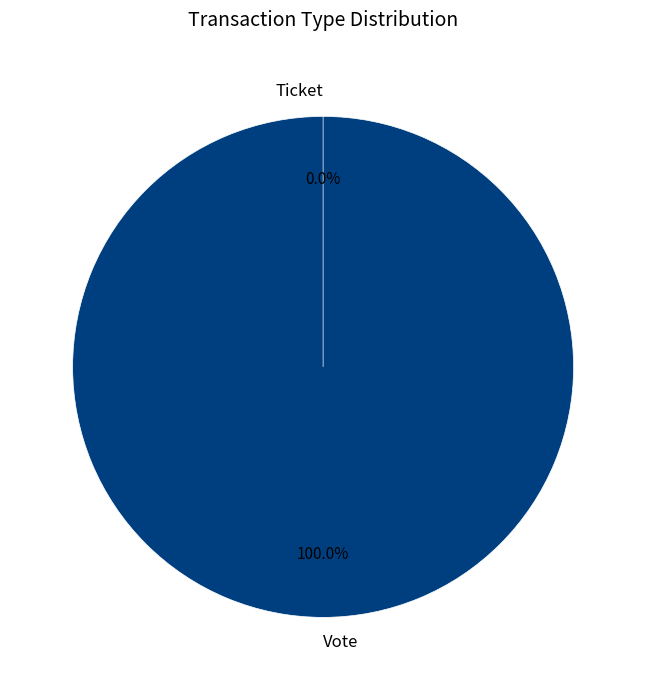

What is the total percentage of Vote and Ticket?

100.0%